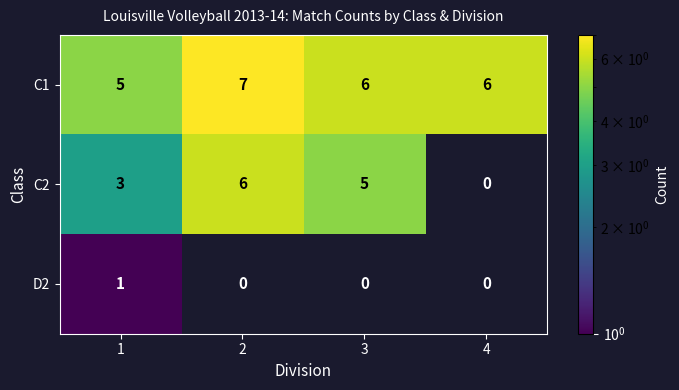

What value does the C1 series have at 1?

5